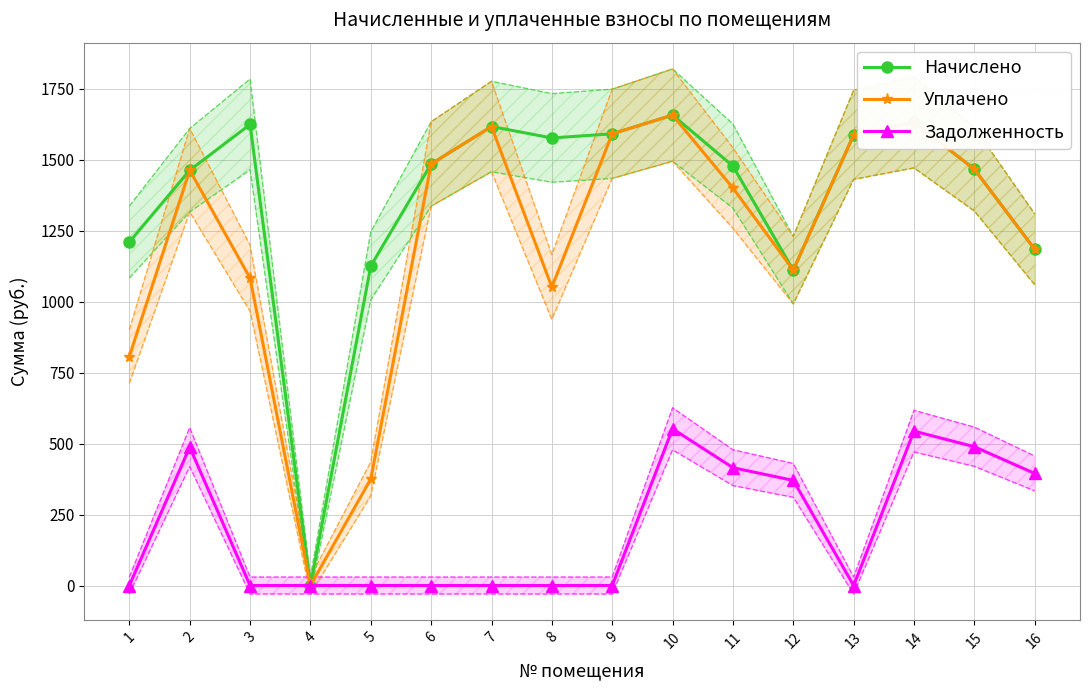

Between 7 and 9, which series saw the biggest shift?

Начислено